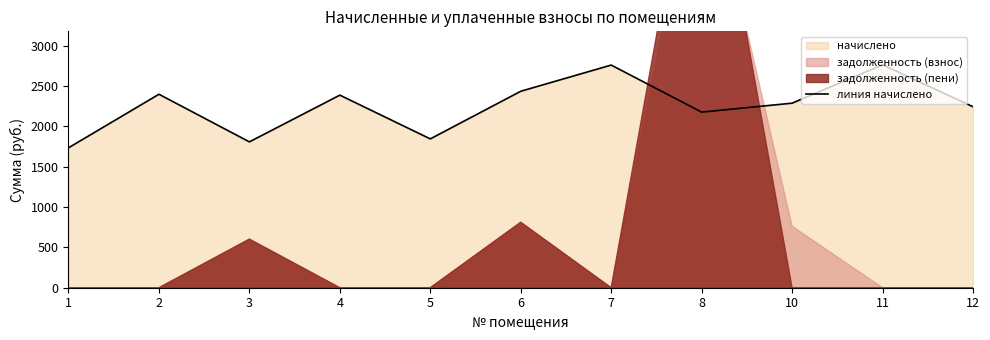

How many values exceed 2285?

6